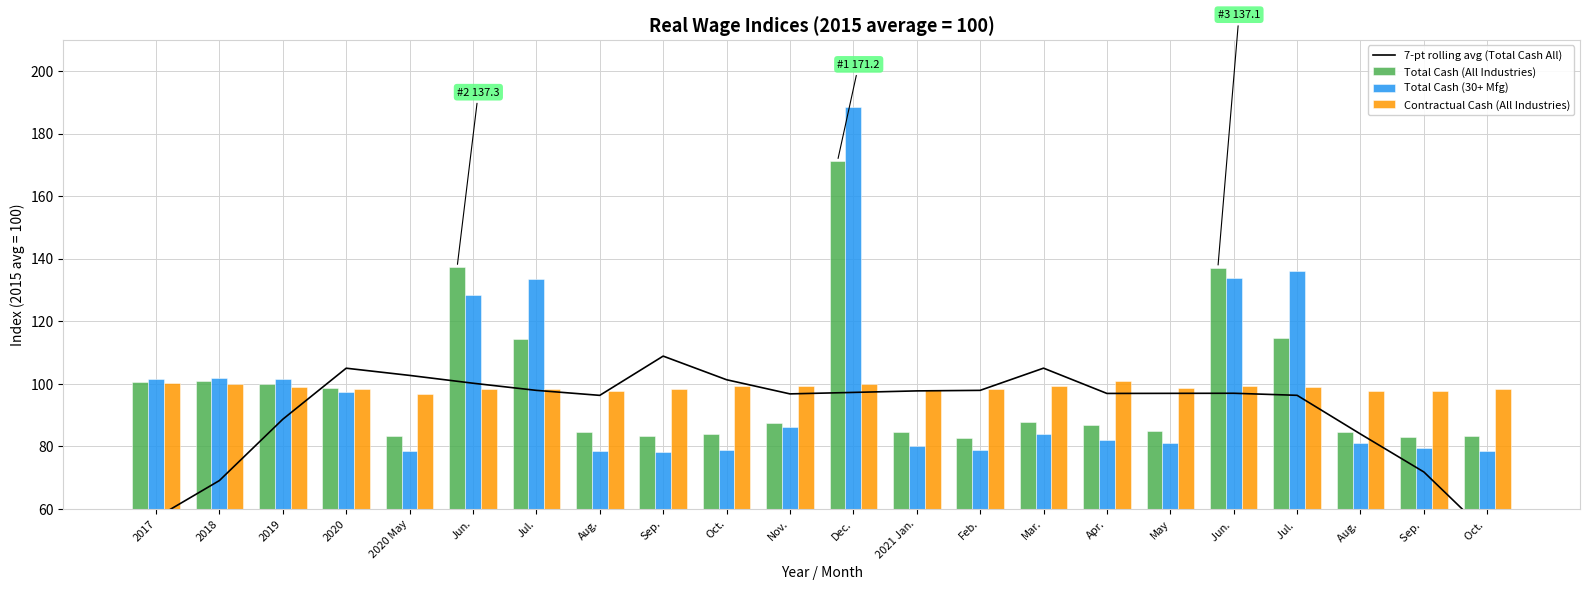

The 7-pt rolling avg (Total Cash All) series shows 179.6 at 2020 May. True or false?

False